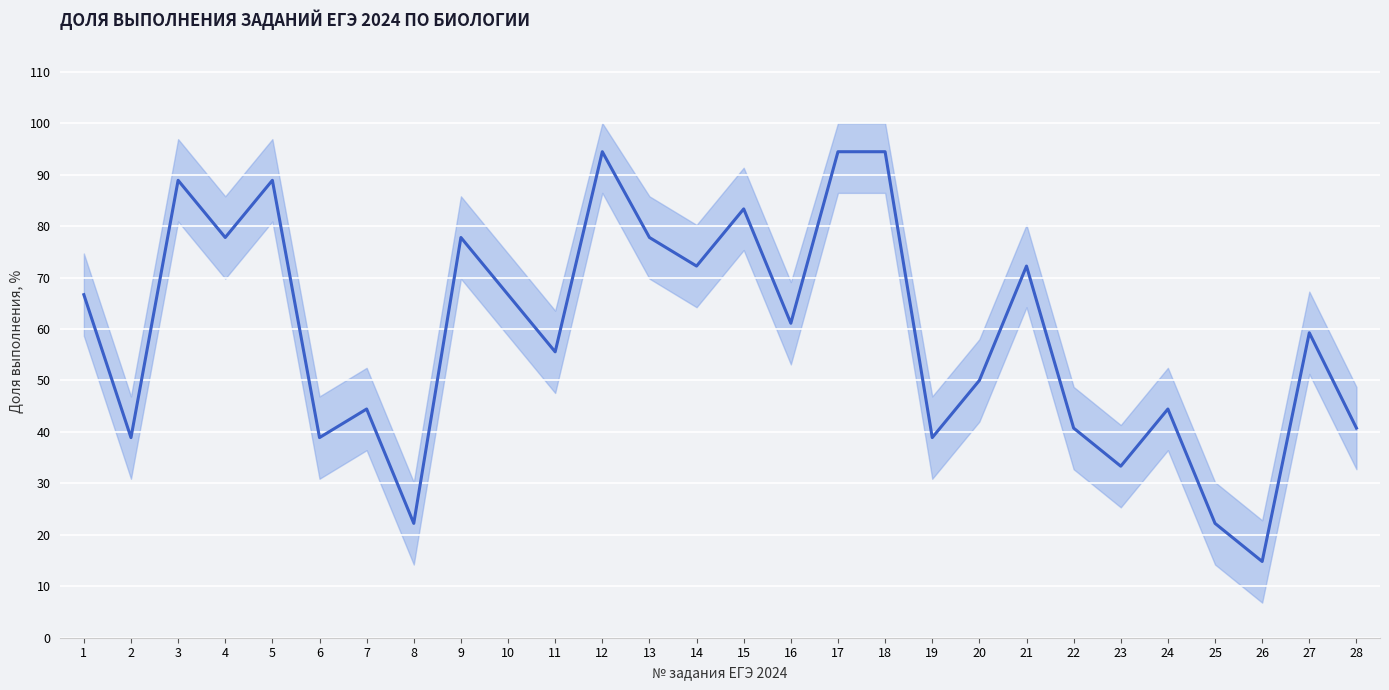

How many categories are shown in the chart?

28